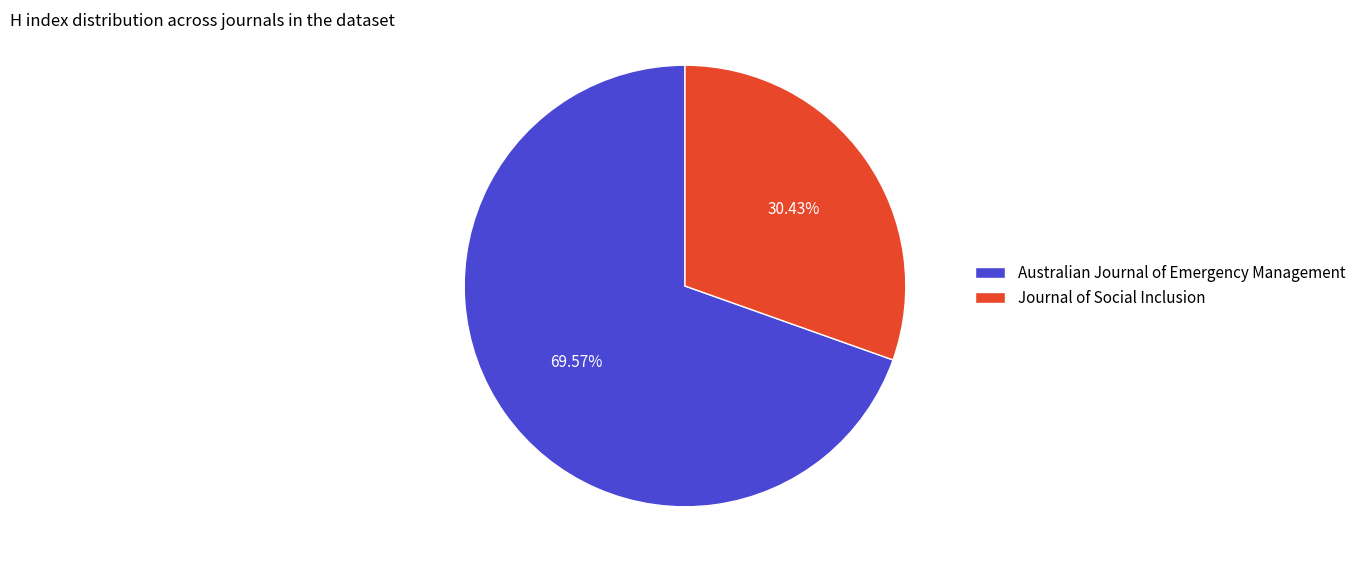

Does Journal of Social Inclusion represent more than half of the total?

No